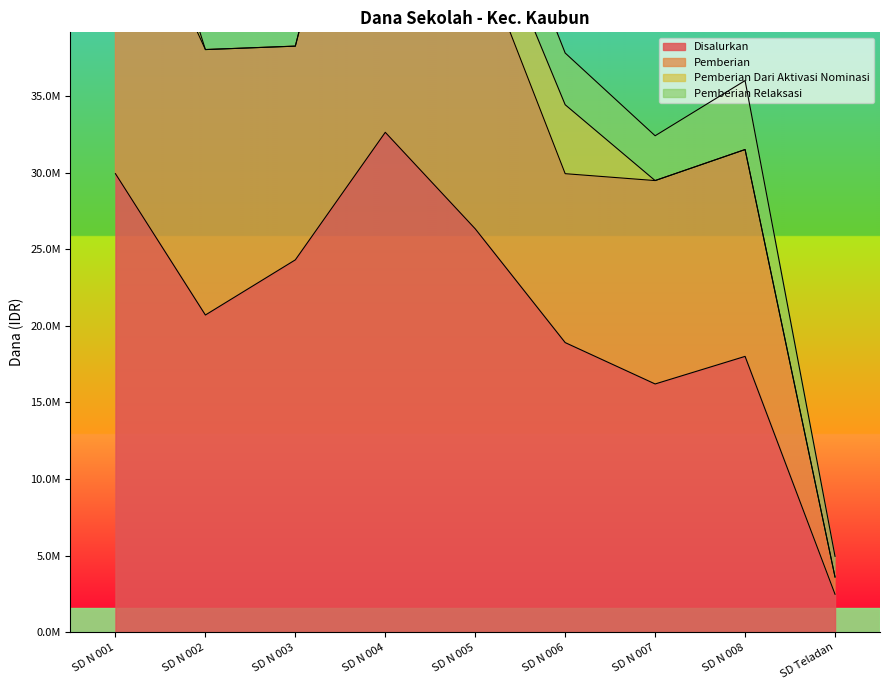

At how many categories does at least one series exceed 137618?

9